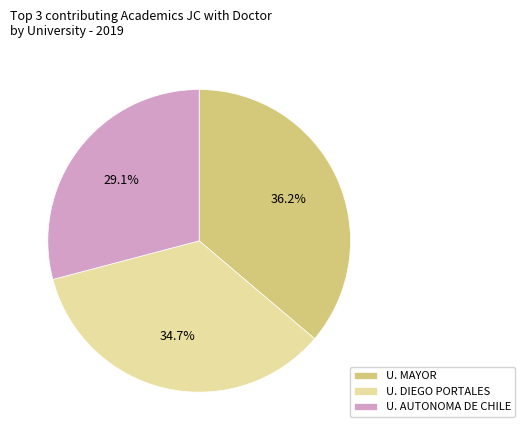

Is there a majority slice in this chart?

No